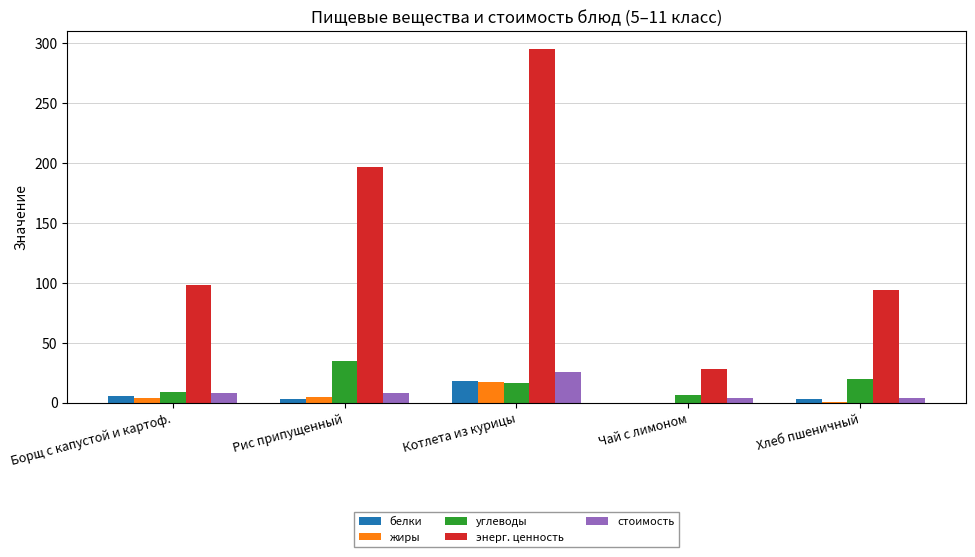

Between Котлета из курицы and Чай с лимоном, which series saw the biggest shift?

энерг. ценность